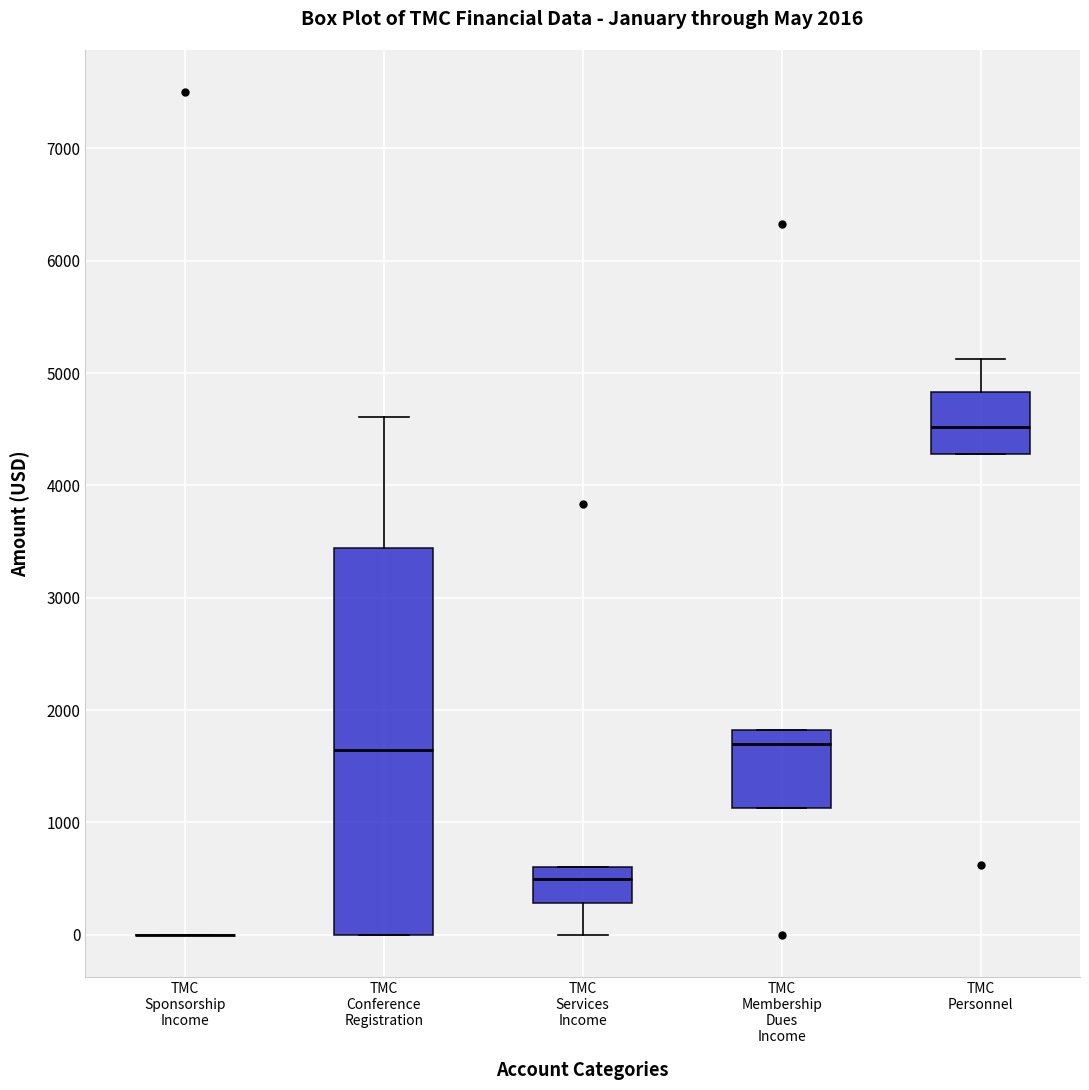

Comparing the boxes themselves (not the whiskers), which one is the tallest?

TMC Conference Registration